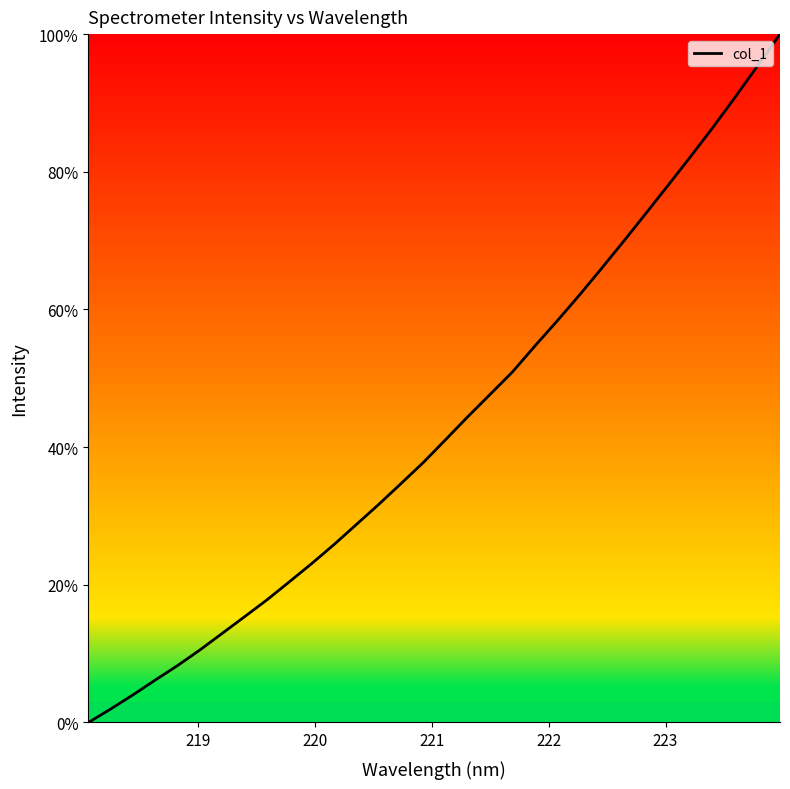

What is the maximum value shown in the chart?

100.0